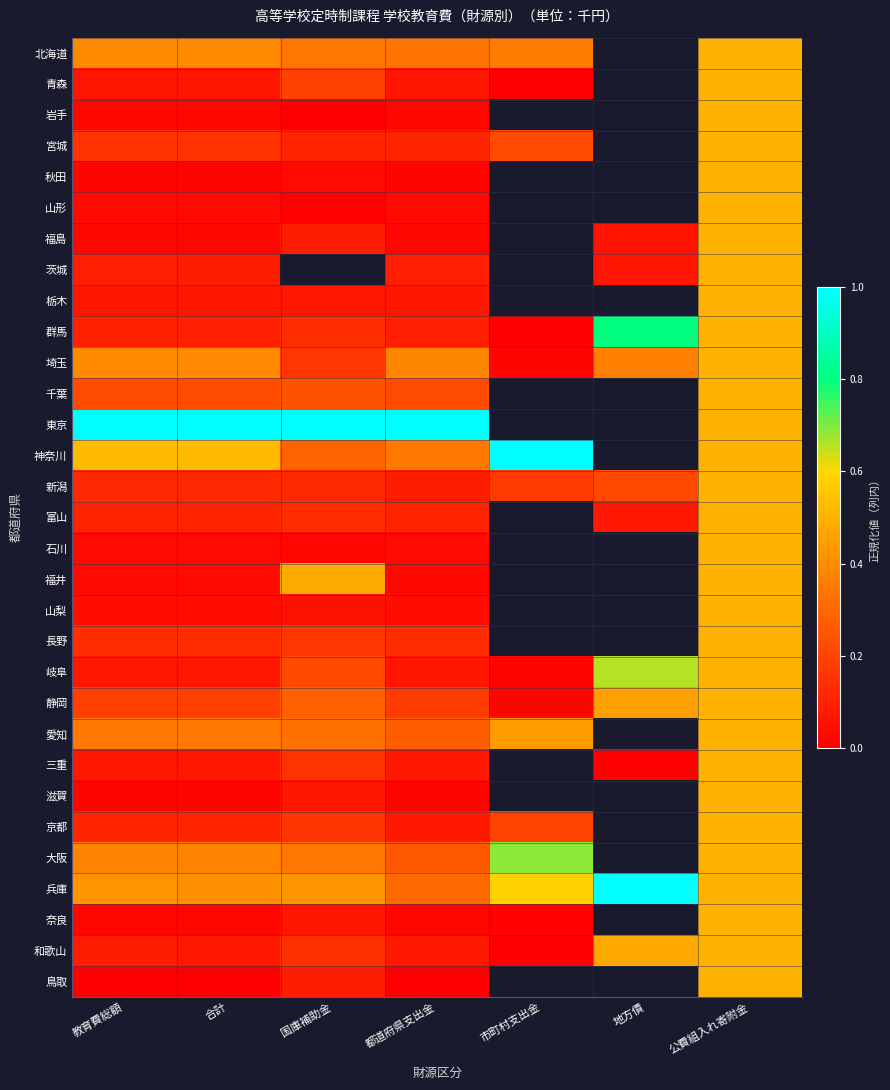

What is the highest value of the 和歌山 series?

0.5